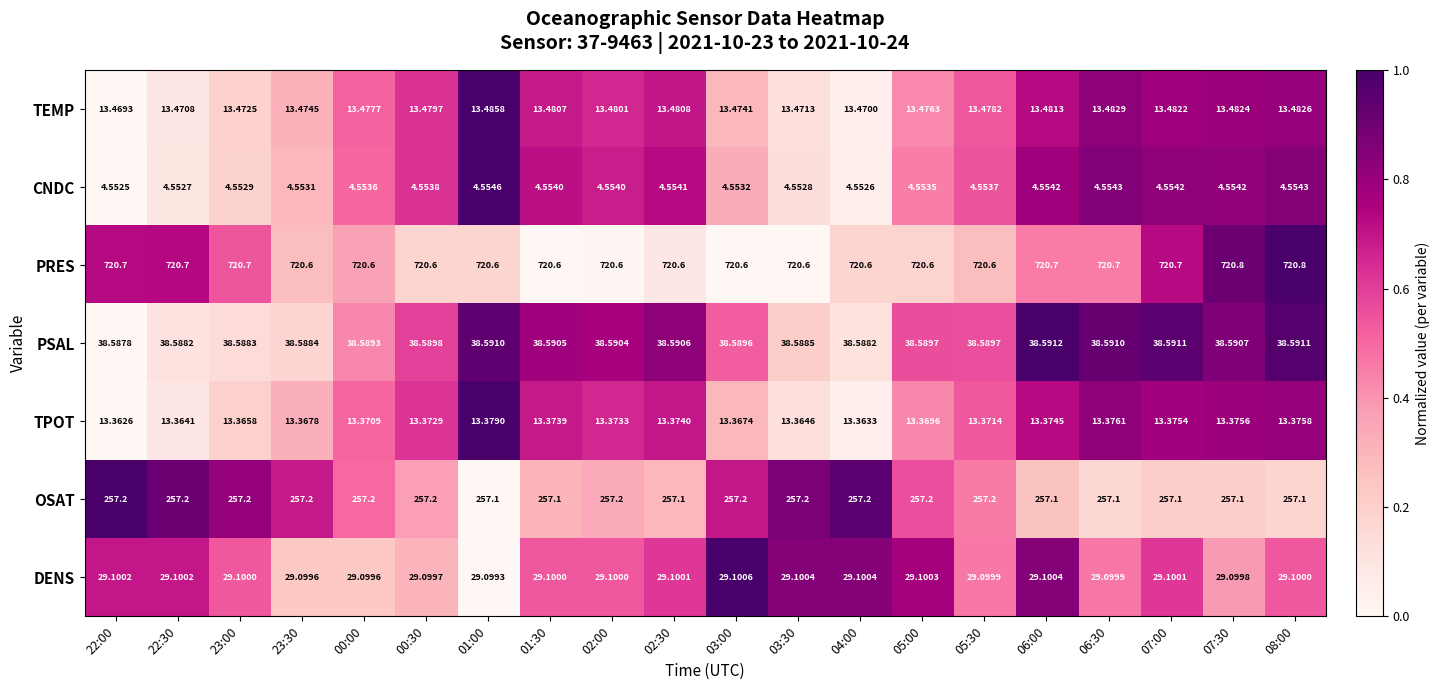

What is the difference between the highest and lowest values at 01:30?

716.0